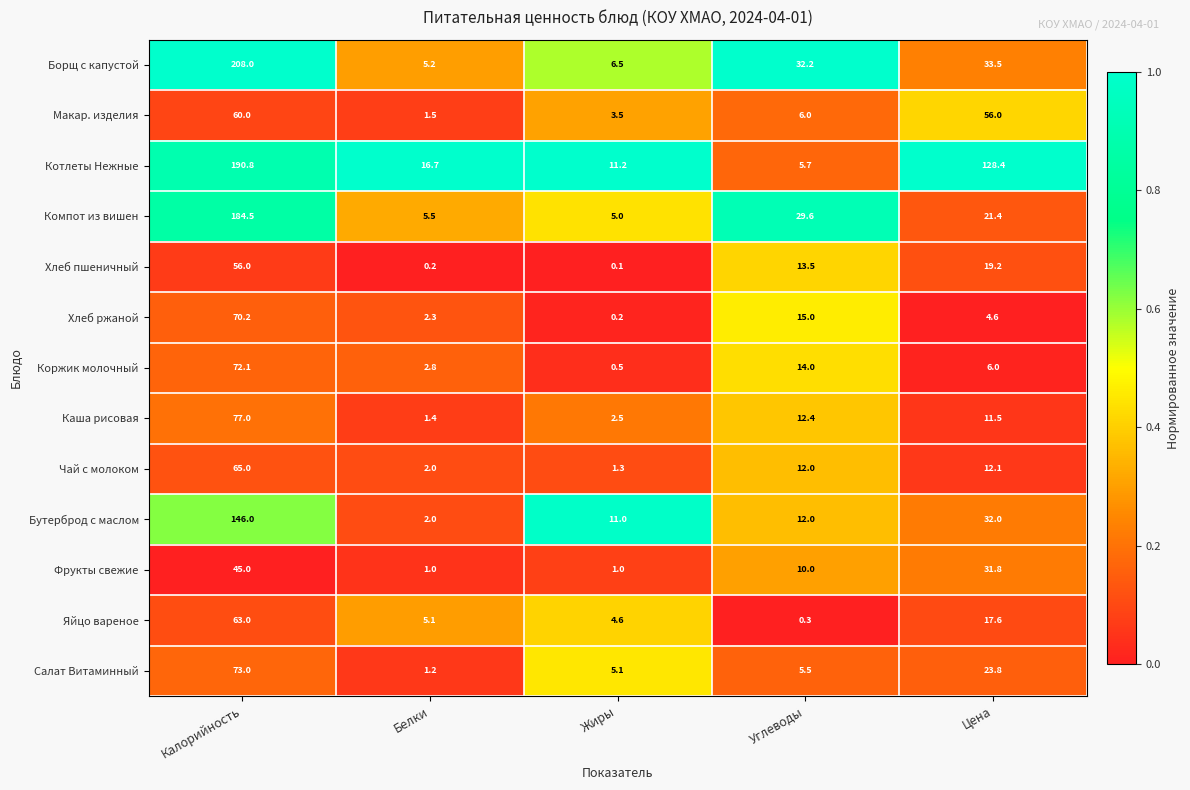

List the series in order of their peak value, lowest first.

Фрукты свежие, Хлеб пшеничный, Макар. изделия, Яйцо вареное, Чай с молоком, Хлеб ржаной, Коржик молочный, Салат Витаминный, Каша рисовая, Бутерброд с маслом, Компот из вишен, Котлеты Нежные, Борщ с капустой